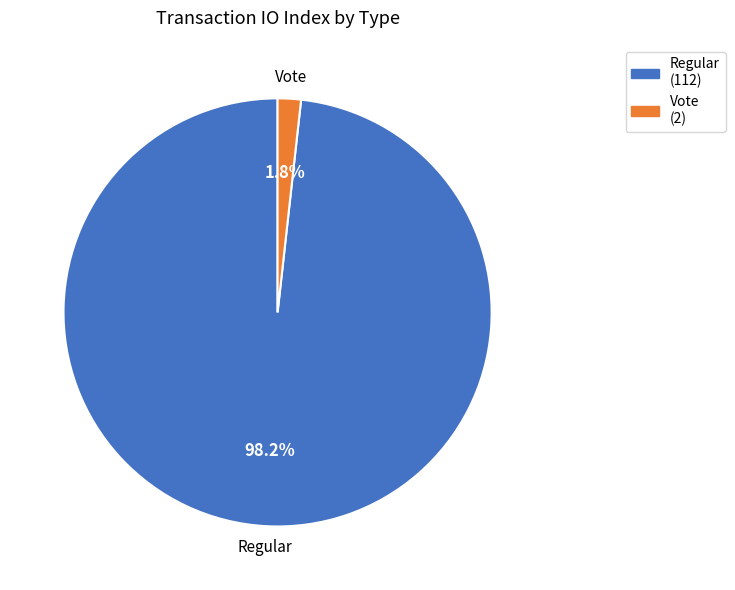

To the nearest percent, what portion does Vote represent?

2%